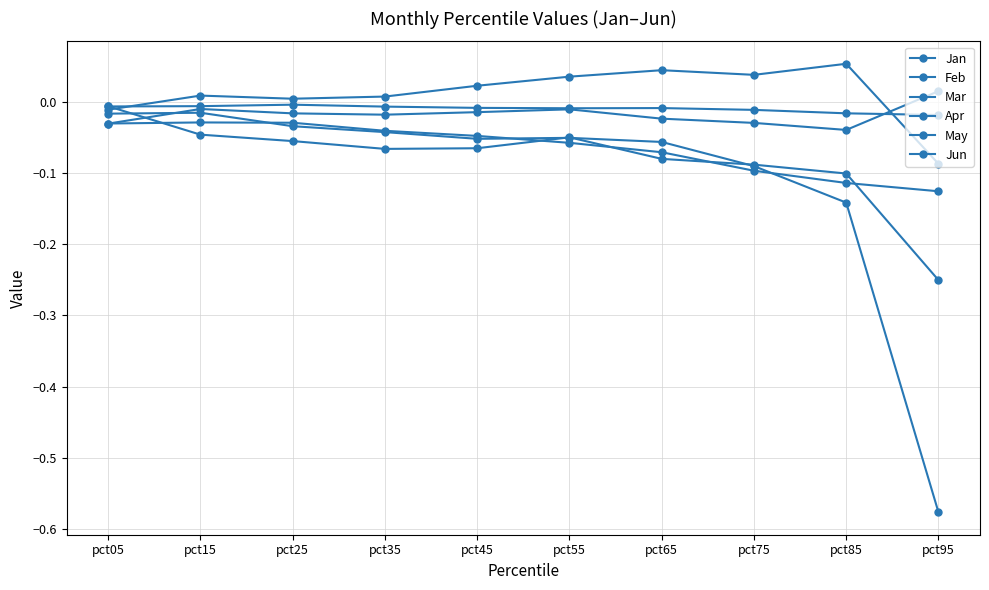

What is the difference between the highest and lowest values at pct55?

0.1